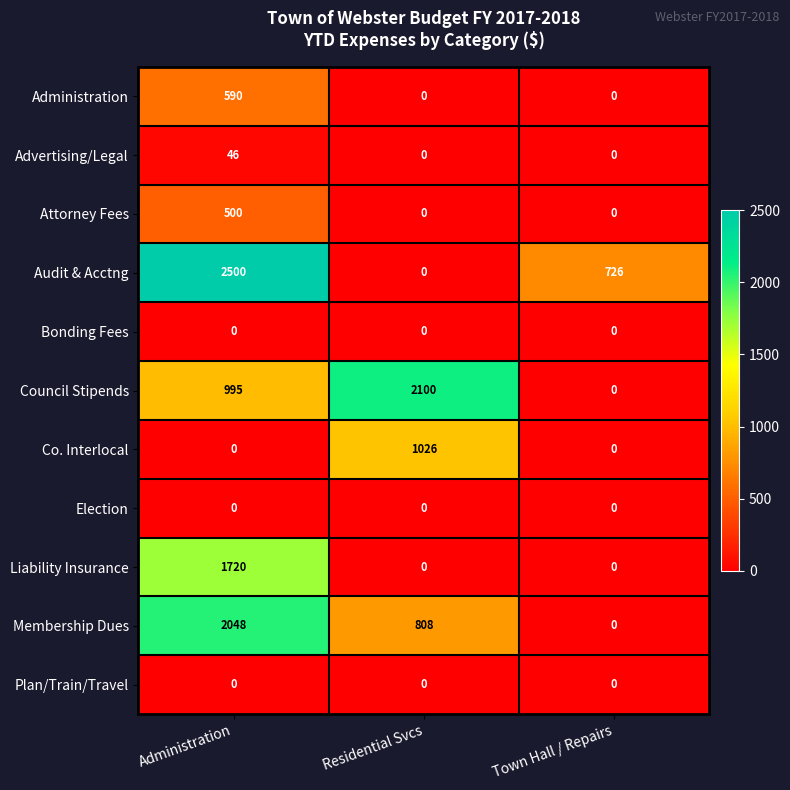

True or false: Co. Interlocal has a value of 691 at Town Hall / Repairs.

False